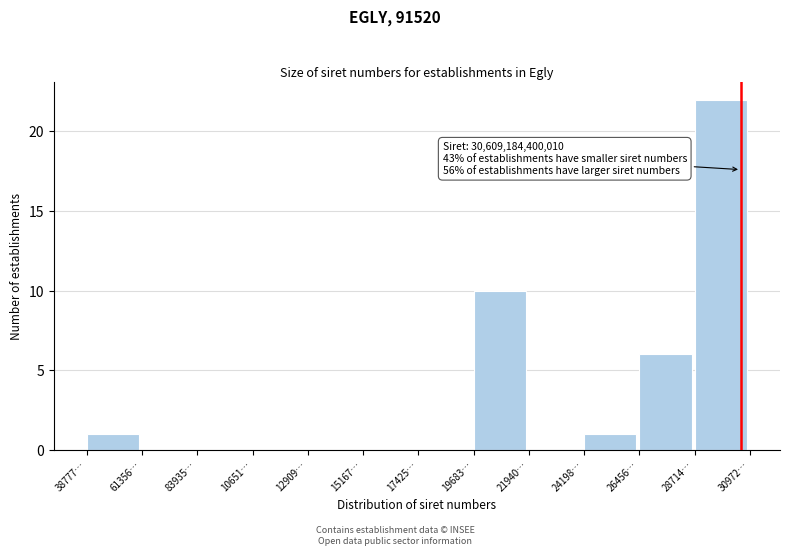

Reading right to left, list all the values displayed in this chart.

28714…=22	26456…=6	24198…=1	21940…=0	19683…=10	17425…=0	15167…=0	12909…=0	10651…=0	83935…=0	61356…=0	38777…=1